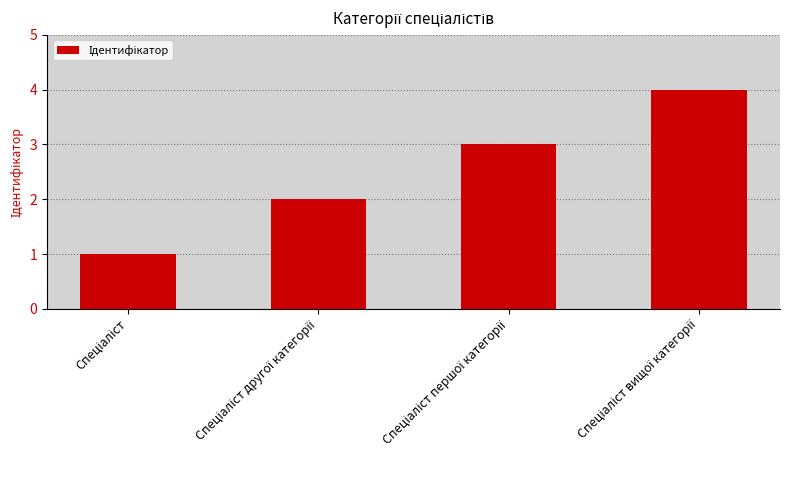

What is the difference between the maximum and minimum values?

3